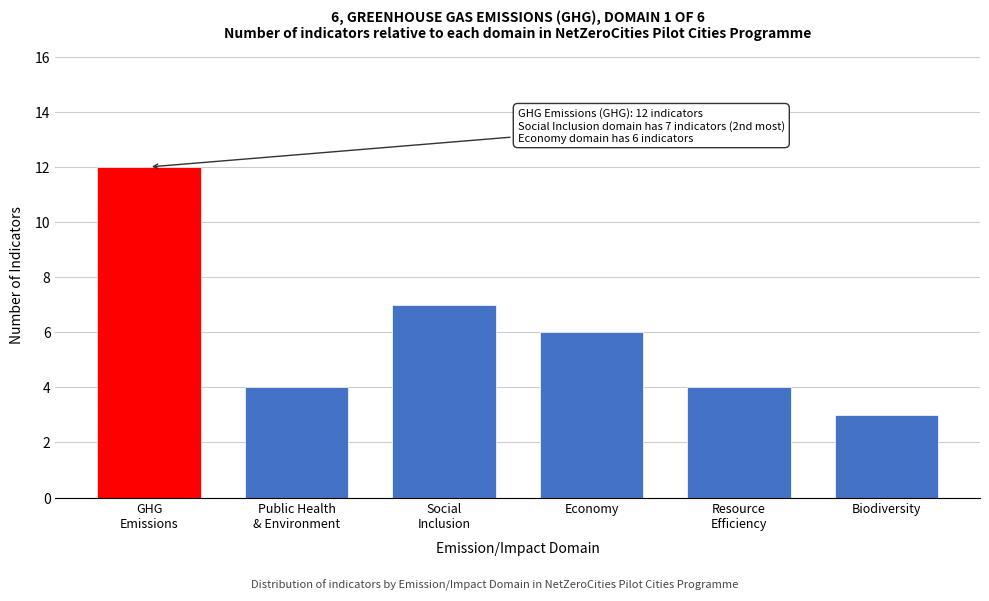

Reading left to right, extract all data points from this chart.

12	4	7	6	4	3